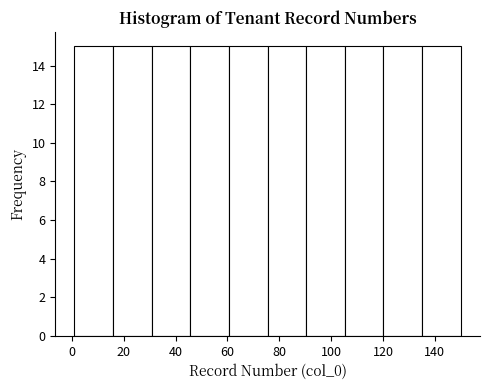

Reading left to right, list every bar in this chart as the range it spans on the x-axis followed by its height. Neither the bar edges nor the heights are printed on the chart, so give them approximately, as read against the axes.

2 to 16: 15
16 to 30: 15
30 to 46: 15
46 to 60: 15
60 to 76: 15
76 to 90: 15
90 to 106: 15
106 to 120: 15
120 to 136: 15
136 to 150: 15